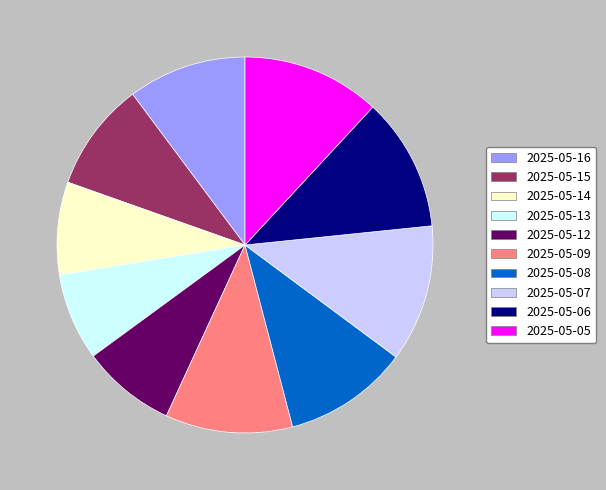

Do 2025-05-16 and 2025-05-08 together represent more than half of the pie?

No